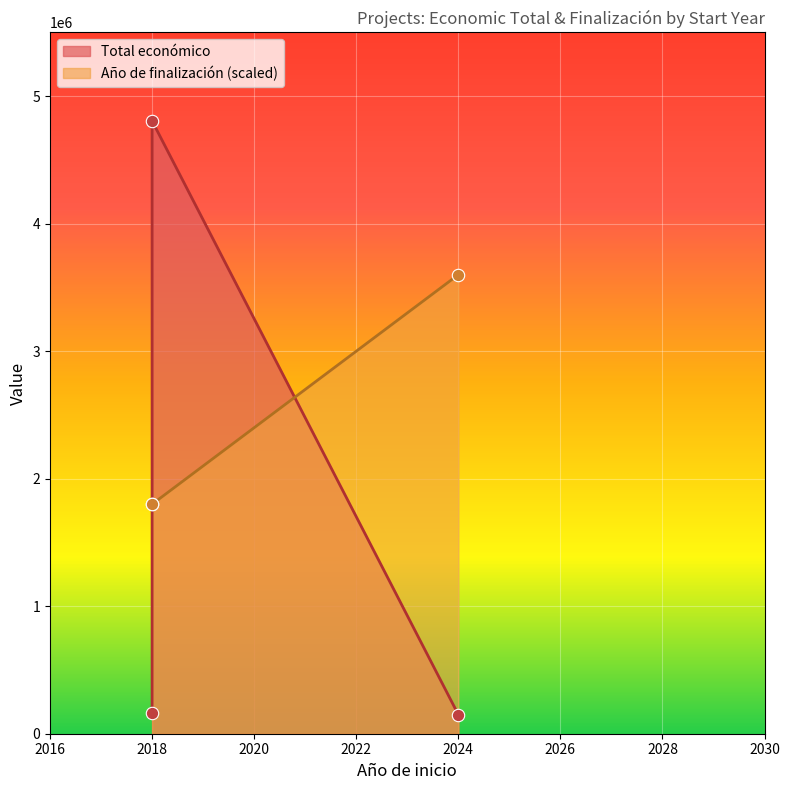

At how many categories does at least one series exceed 4198581?

1